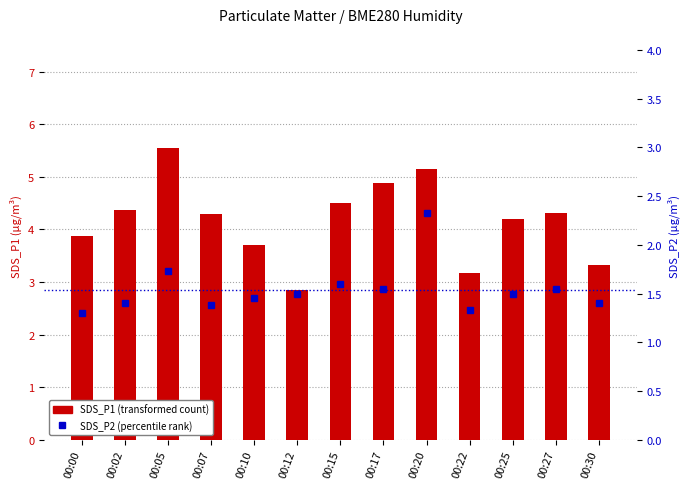

Reading left to right, extract all data points from this chart.

SDS_P1 (transformed count): 00:00=3.9	00:02=4.4	00:05=5.5	00:07=4.3	00:10=3.7	00:12=2.9	00:15=4.5	00:17=4.9	00:20=5.2	00:22=3.2	00:25=4.2	00:27=4.3	00:30=3.3
SDS_P2 (percentile rank): 00:00=1.3	00:02=1.4	00:05=1.7	00:07=1.4	00:10=1.4	00:12=1.5	00:15=1.6	00:17=1.6	00:20=2.3	00:22=1.3	00:25=1.5	00:27=1.6	00:30=1.4